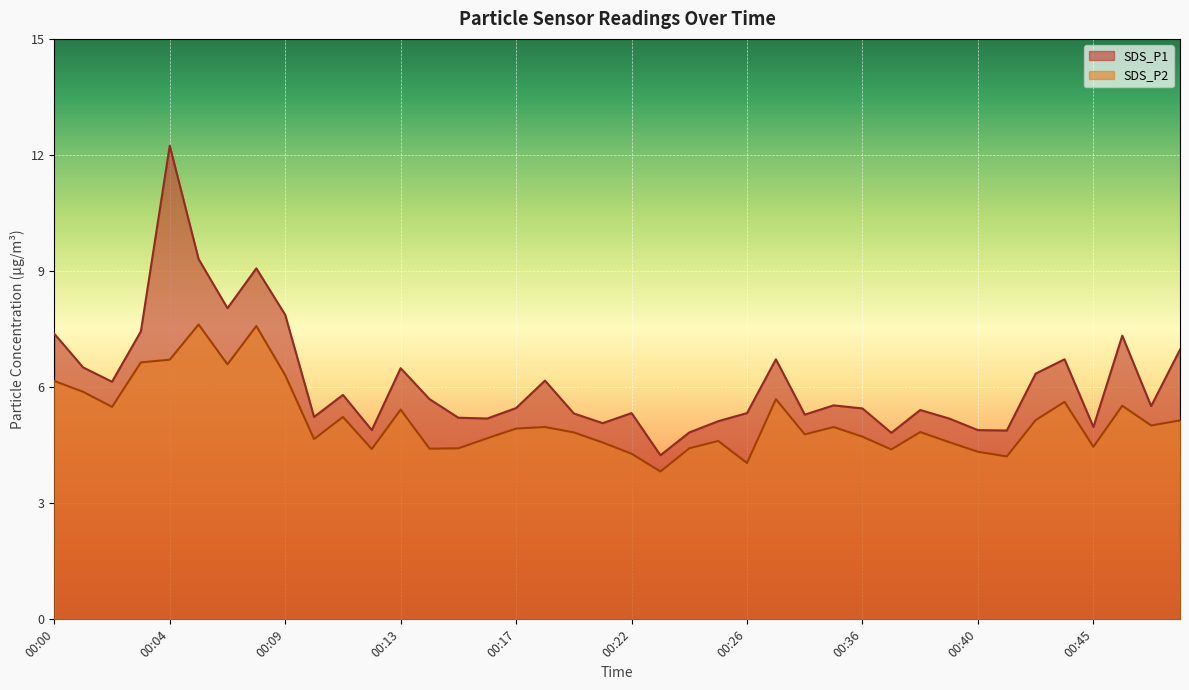

Where is the first local maximum for SDS_P1?

00:04